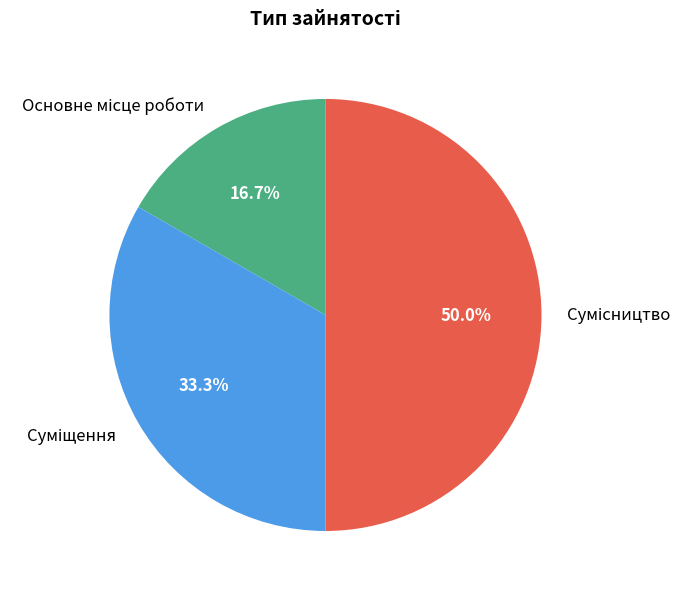

To the nearest percent, what portion does Сумісництво represent?

50%